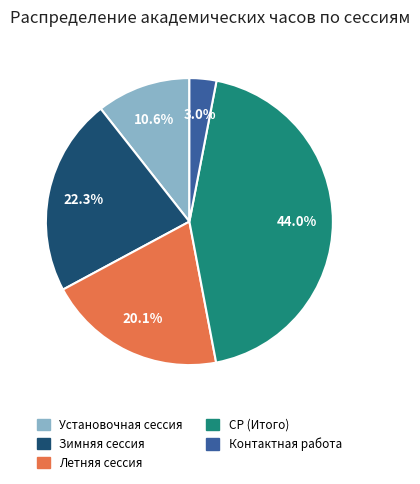

Is there a majority slice in this chart?

No